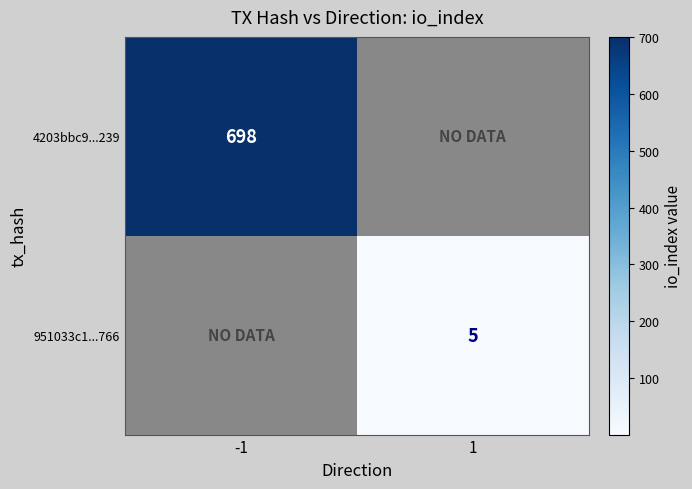

True or false: 951033c1...766 has a value of 2 at 1.

False